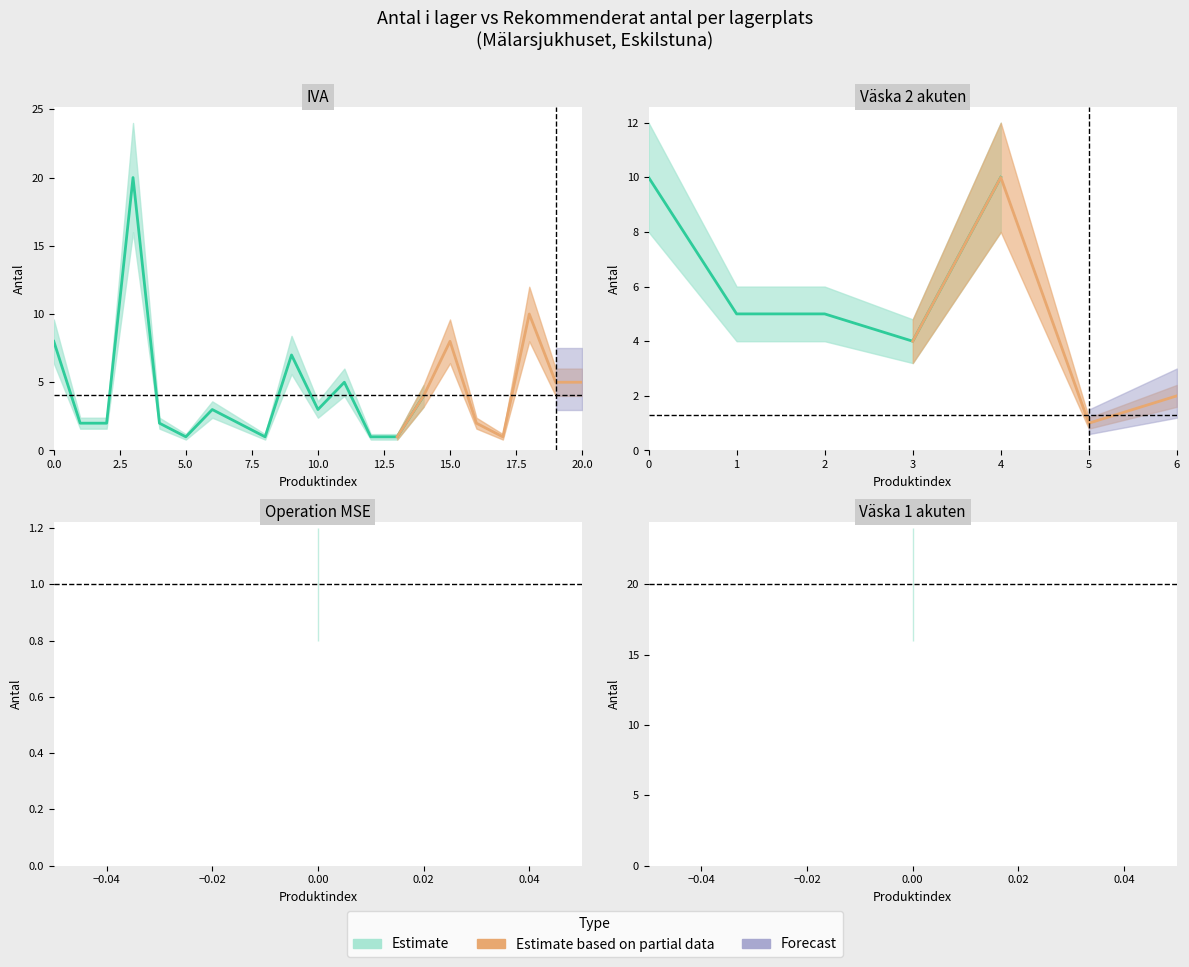

How many lines are shown in the chart?

2